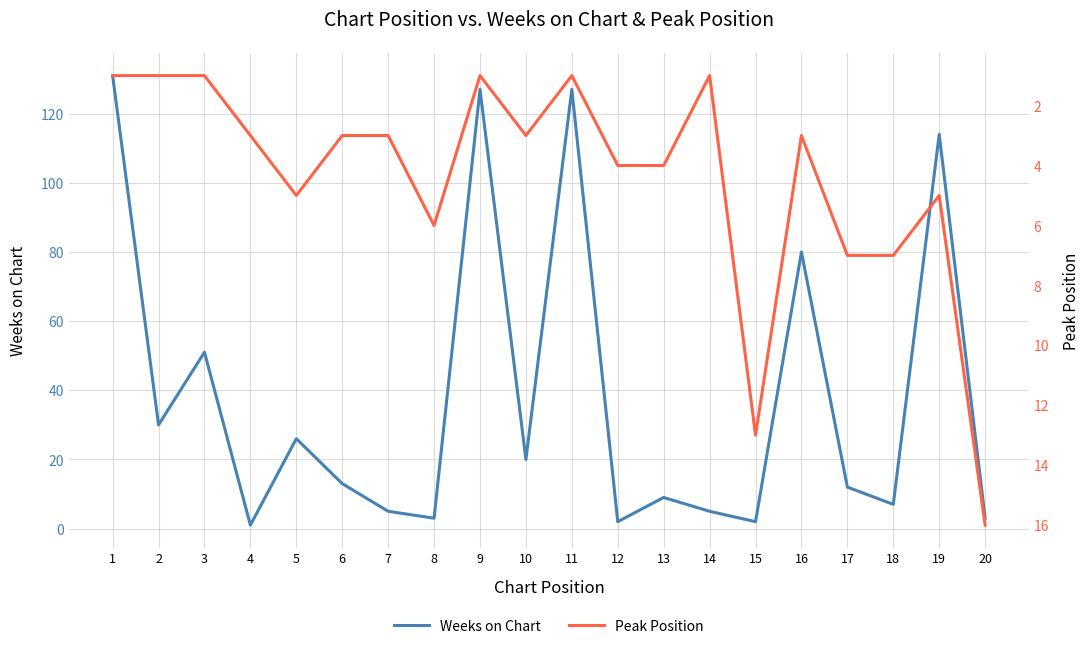

At which category is the sum across all series the highest?

1